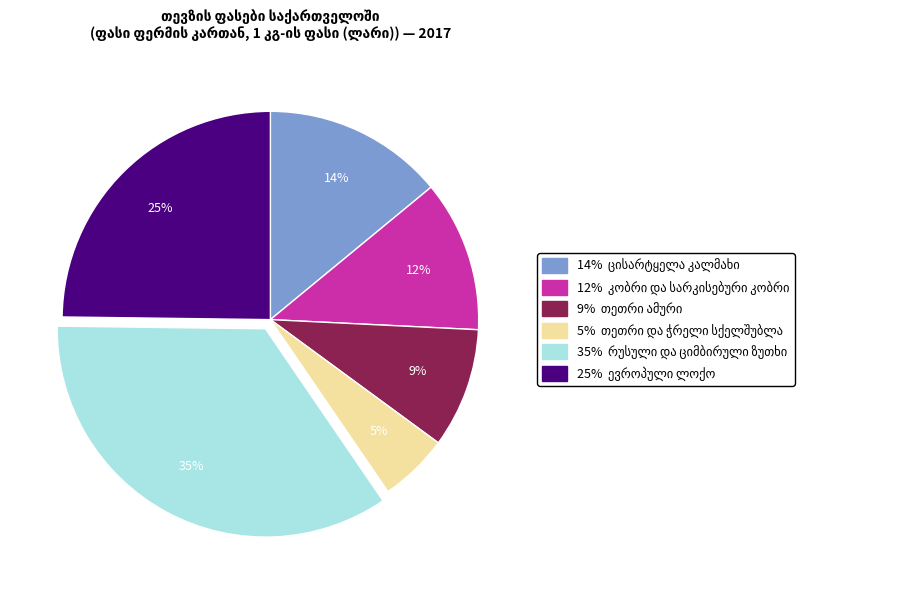

Is there a majority slice in this chart?

No